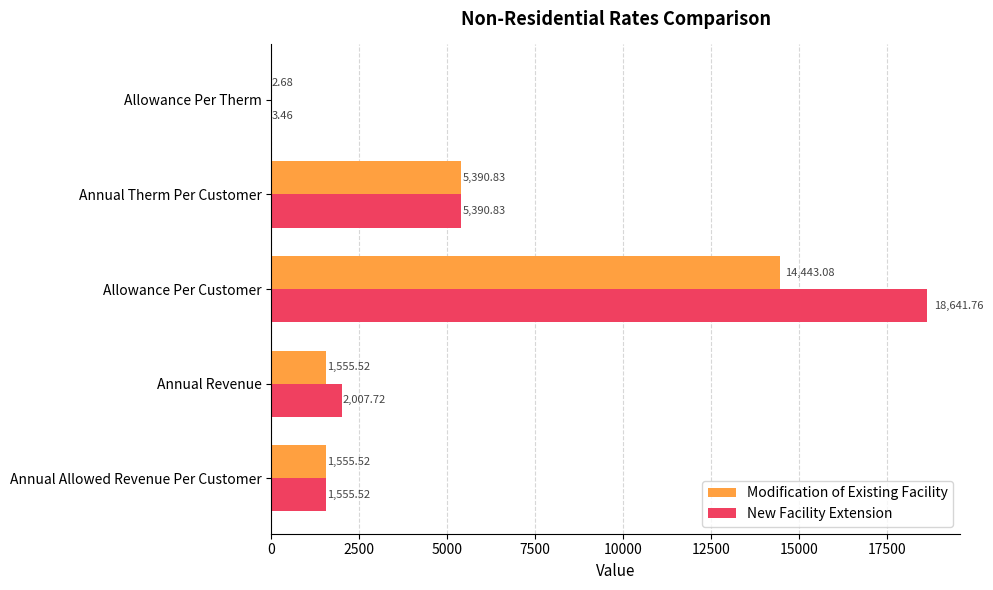

How many distinct data groups are displayed?

2